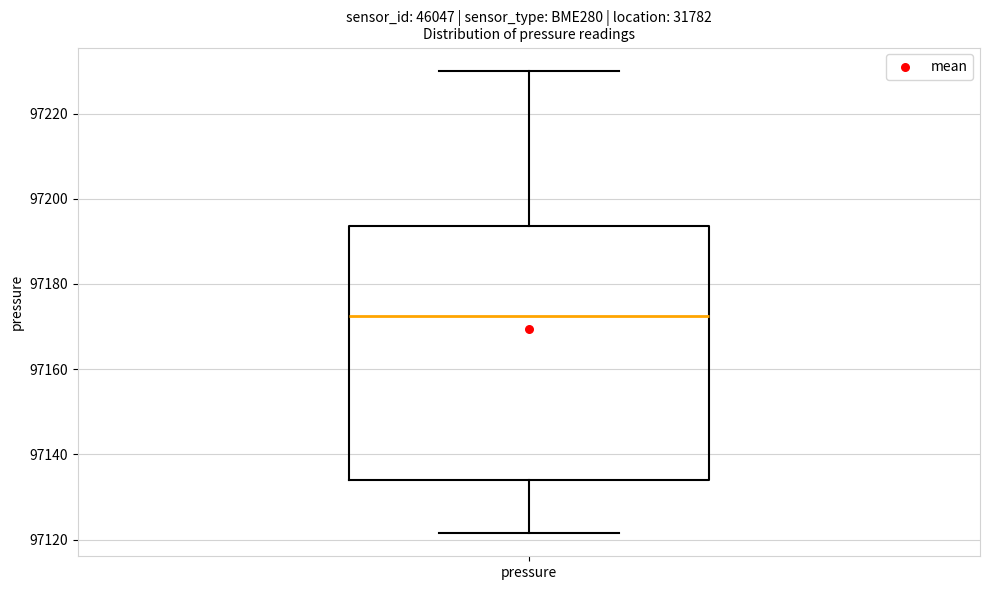

Where does the median line of the box for pressure sit on the y-axis? The values are not printed on the chart, so give them approximately, as read against the axis.

97172